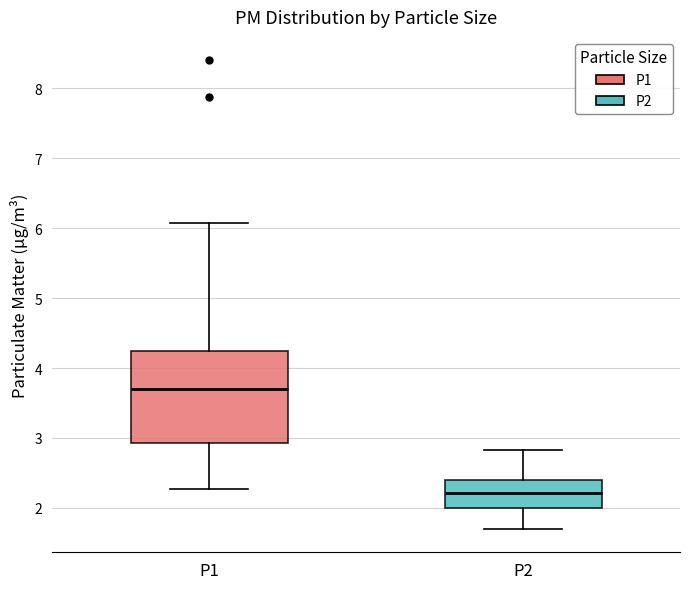

Reading left to right, transcribe this box plot: for each box, give where its median line is, the range the box spans, and where its two whiskers end, as read against the y-axis. The values are not printed on the chart, so give them approximately, as read against the axis.

P1: median 3.7, box 2.9 to 4.2, whiskers 2.3 to 6.1
P2: median 2.2, box 2.0 to 2.4, whiskers 1.7 to 2.8